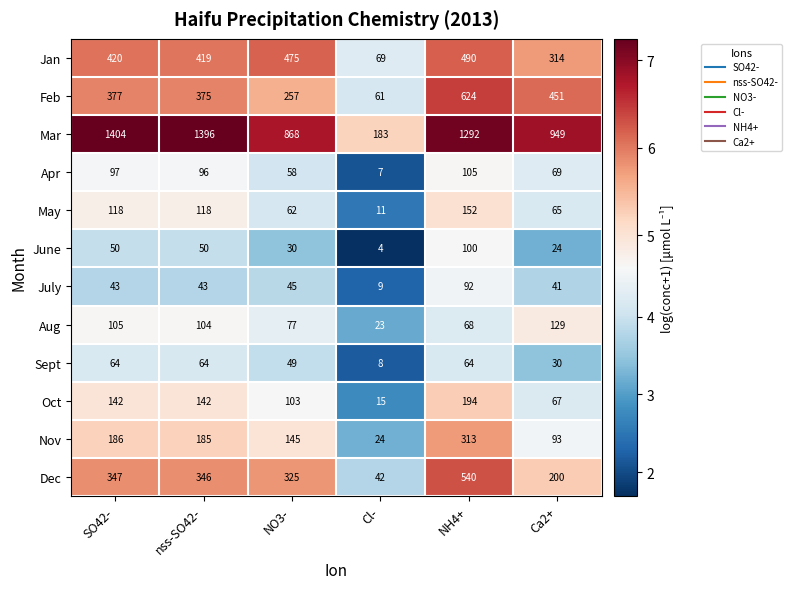

True or false: Aug has a value of 39 at SO42-.

False